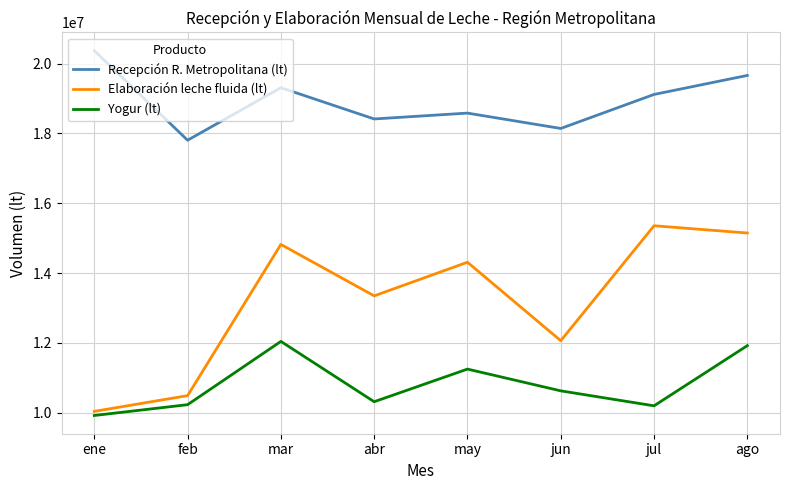

True or false: Recepción R. Metropolitana (lt) has a value of 18142844.0 at jun.

True